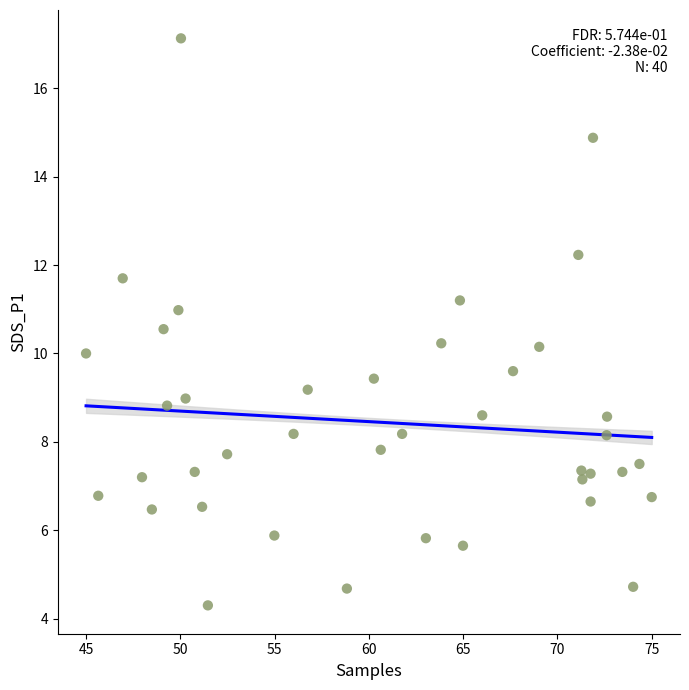

What is the range of X values (max minus min)?

30.0